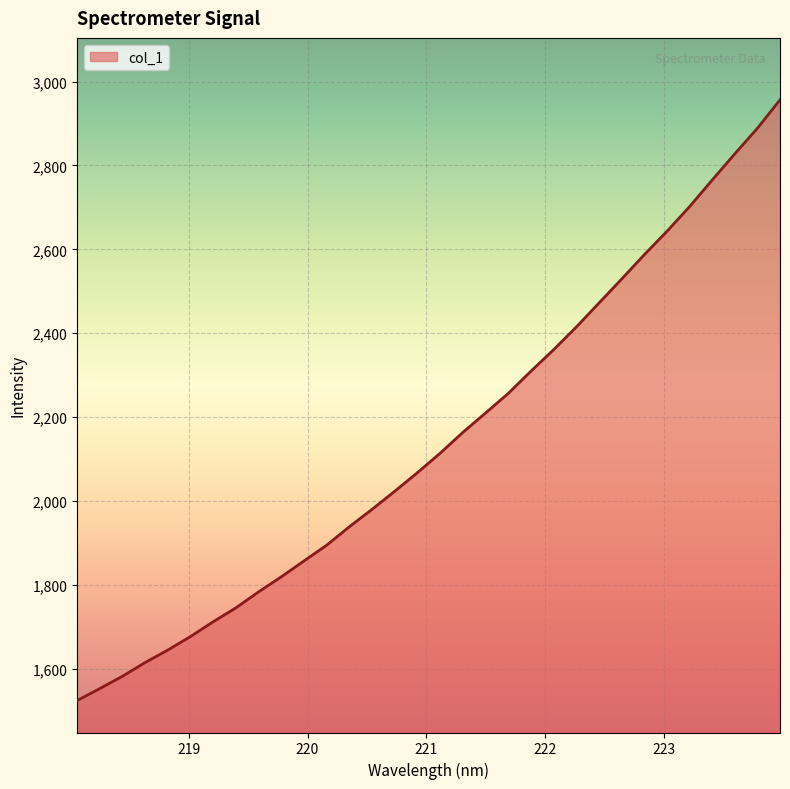

What is the smallest value displayed?

1523.9